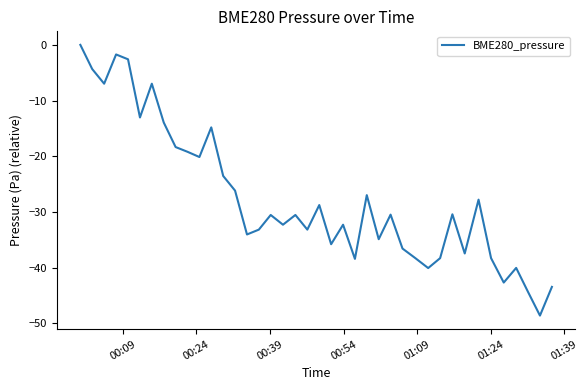

What is the difference between the maximum and minimum values?

48.6